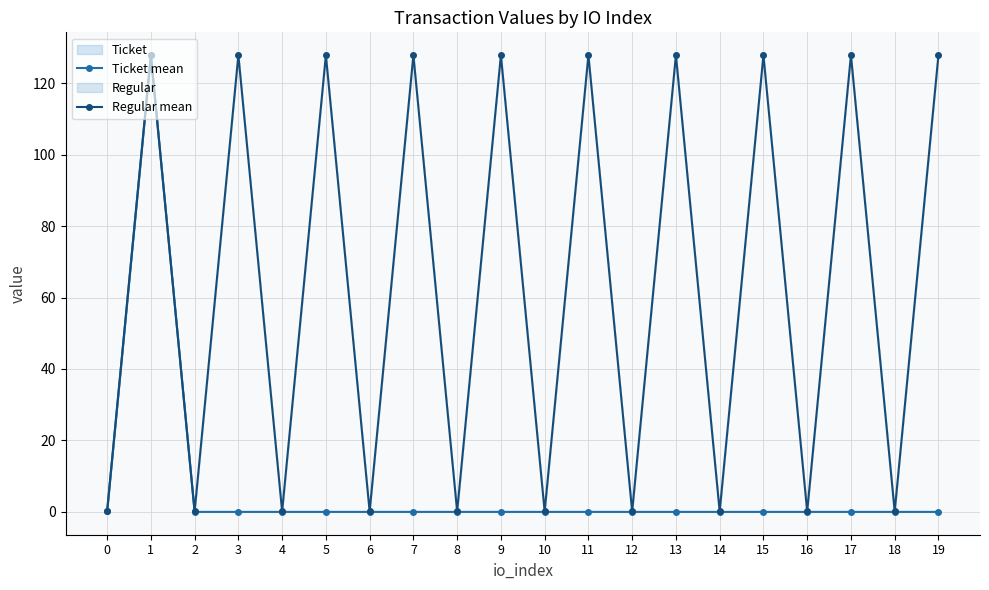

What is the average value of the Ticket mean series?

6.4